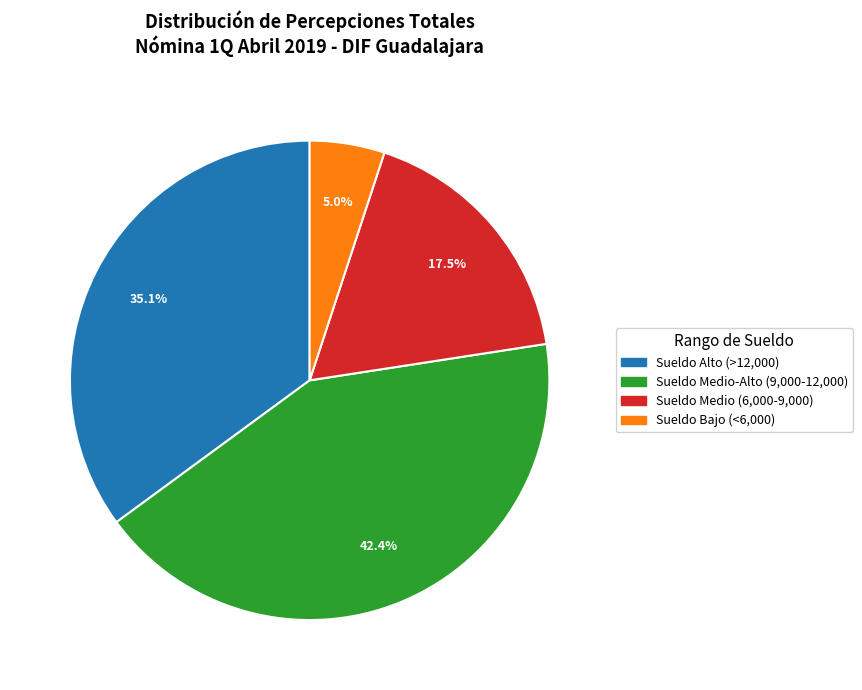

Is there a majority slice in this chart?

No